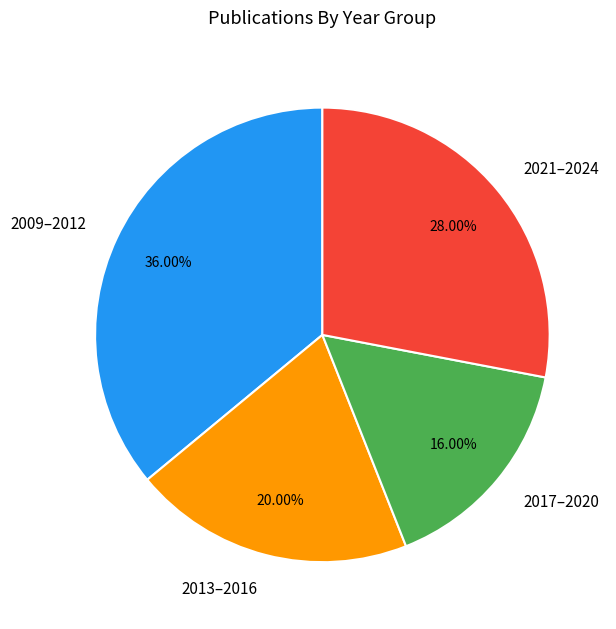

How many slices are in this pie chart?

4